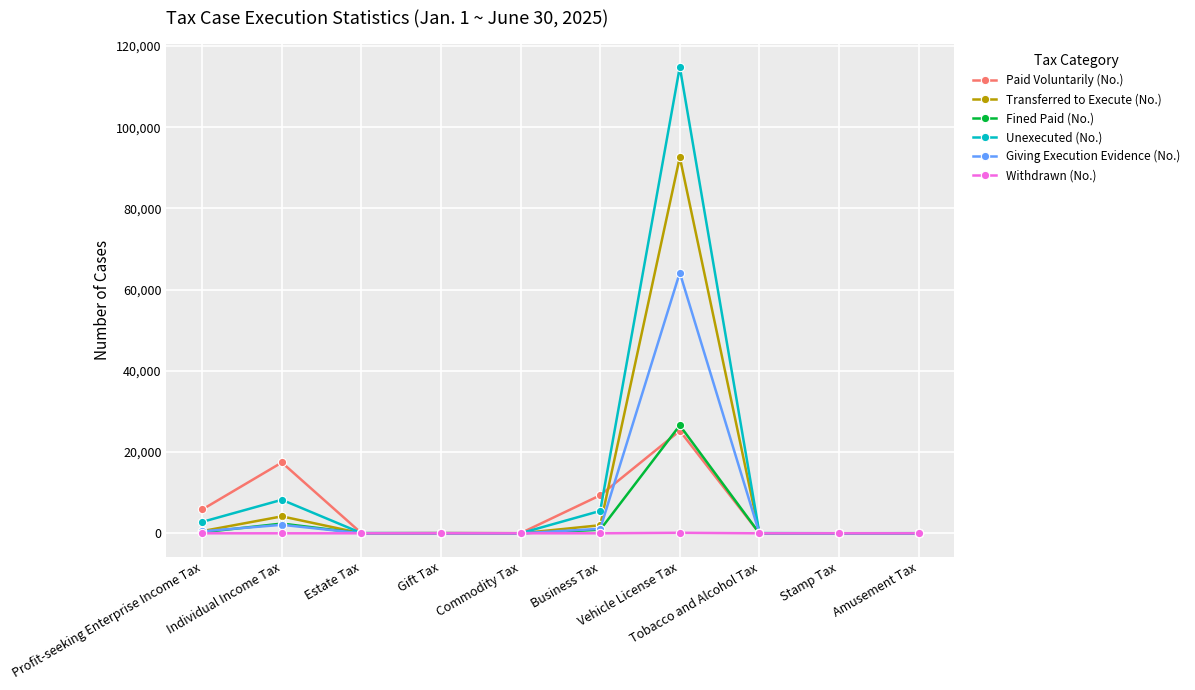

Which series has the widest spread of values?

Unexecuted (No.)